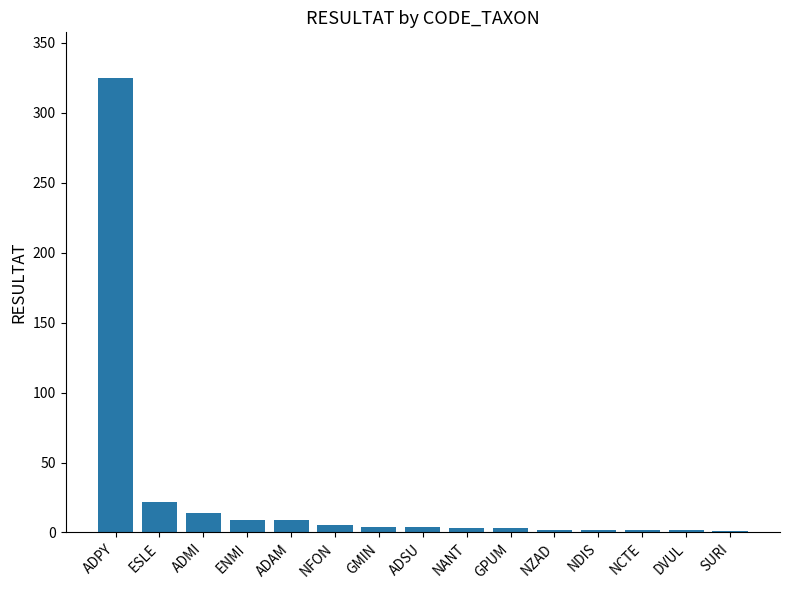

Is it true that the value at ADPY is 325?

True